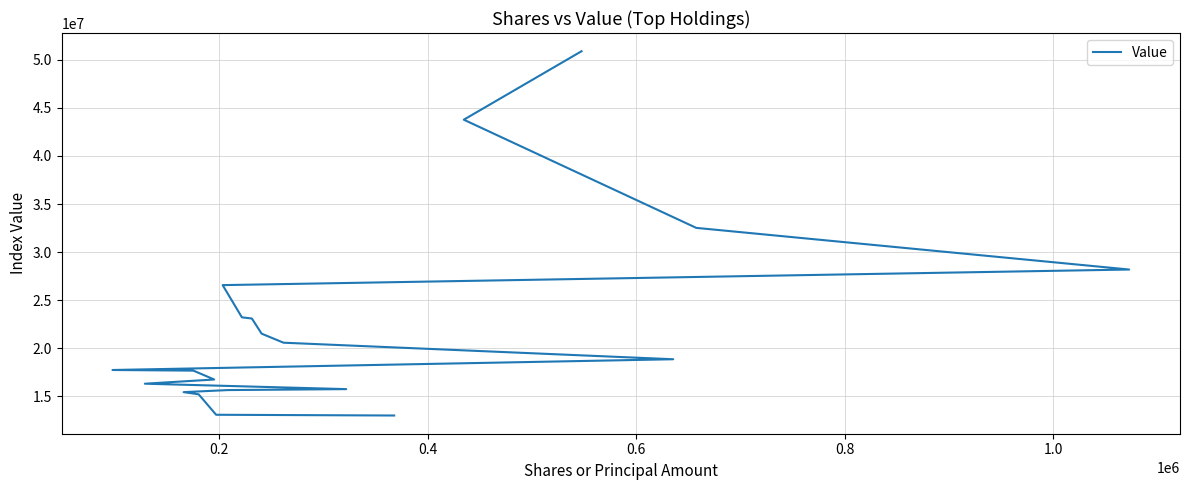

The chart shows a value of 3725074 at 18. True or false?

False